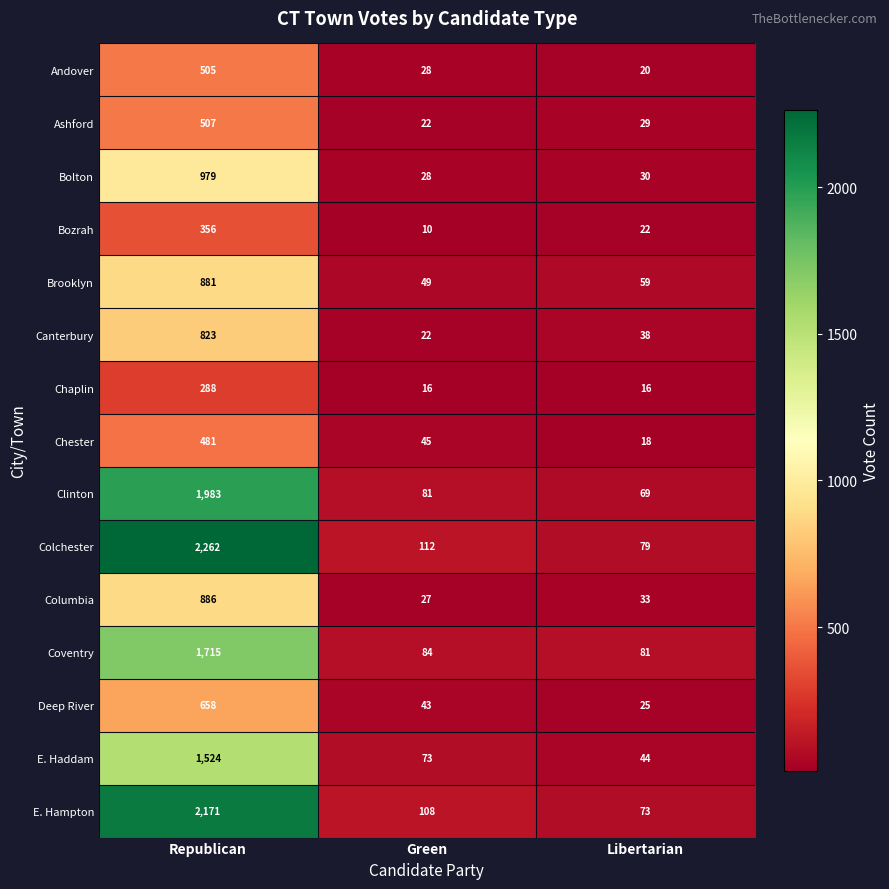

At which category is the sum across all series the highest?

Republican